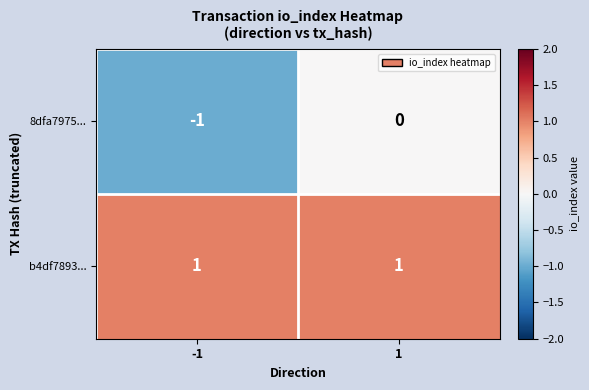

Is it true that 8dfa7975... equals 0 at 1?

True